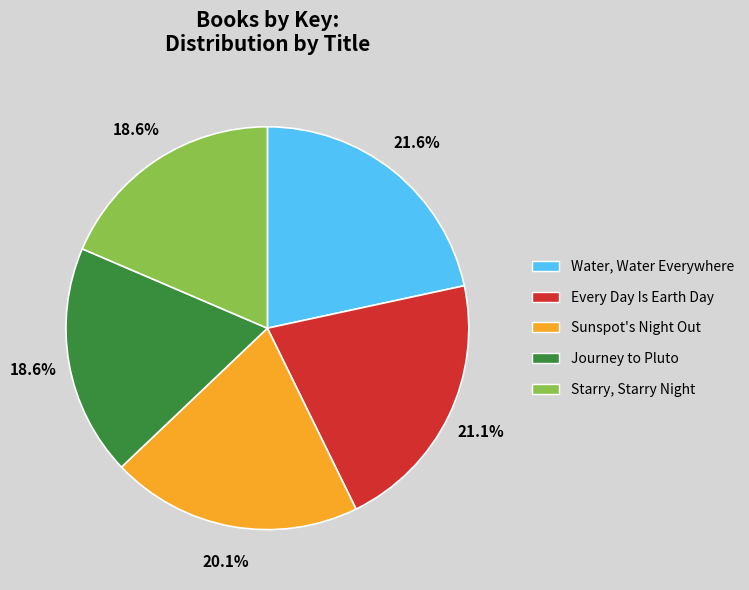

True or false: Starry, Starry Night accounts for 19% of the total.

True